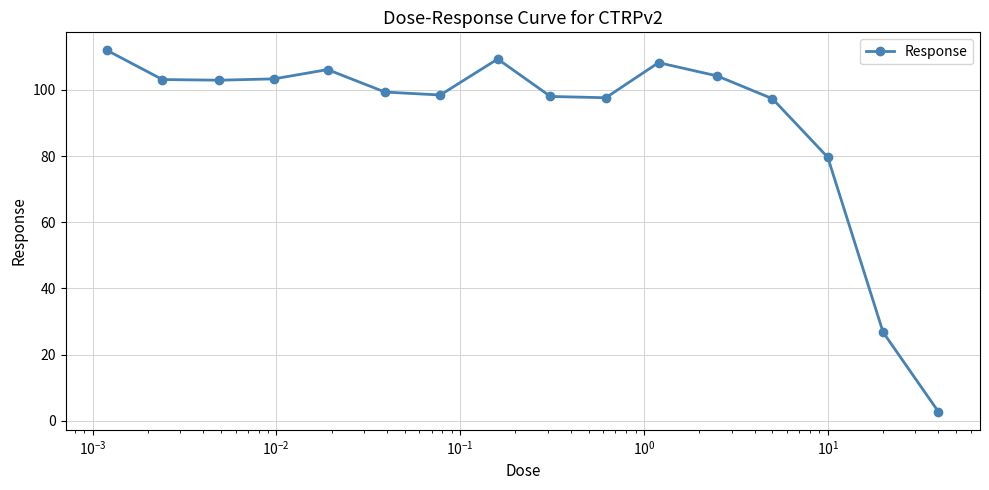

What is the sum of all values?

1448.8